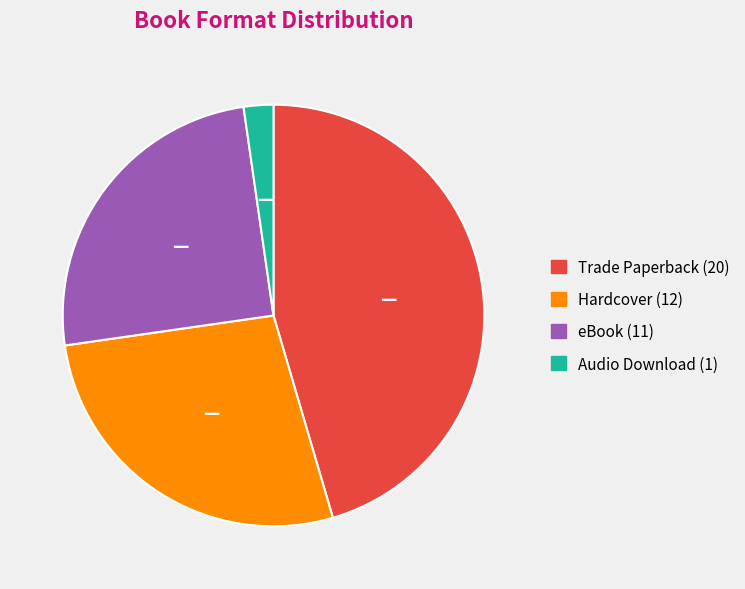

Count the number of slices in the pie.

4